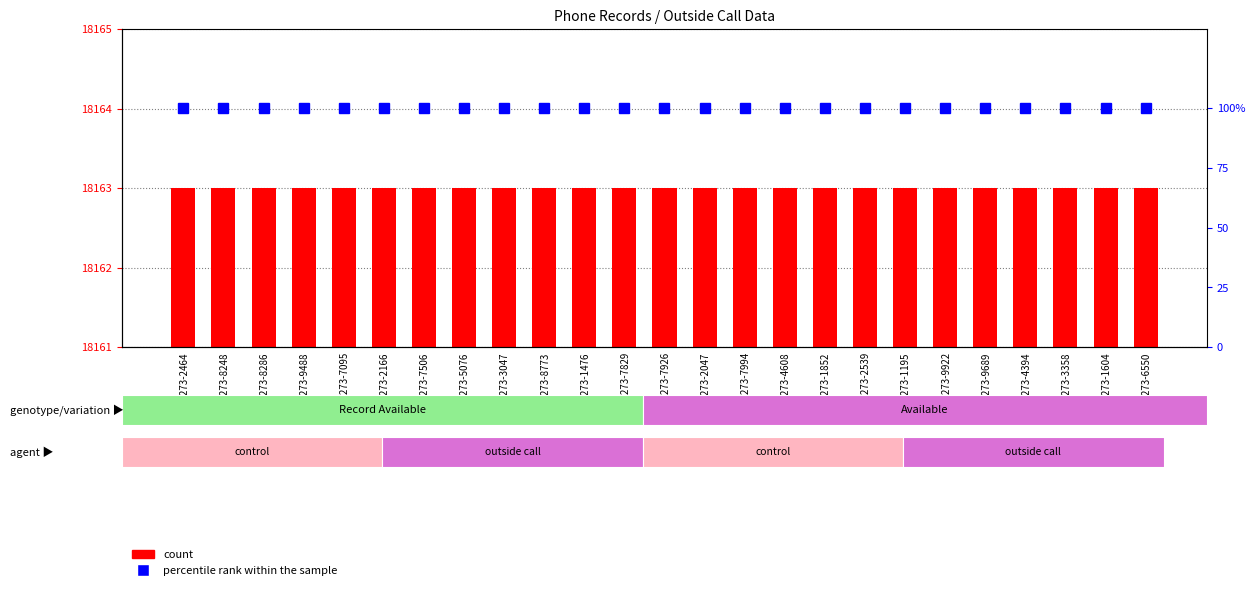

Which series has the largest total across all categories?

count